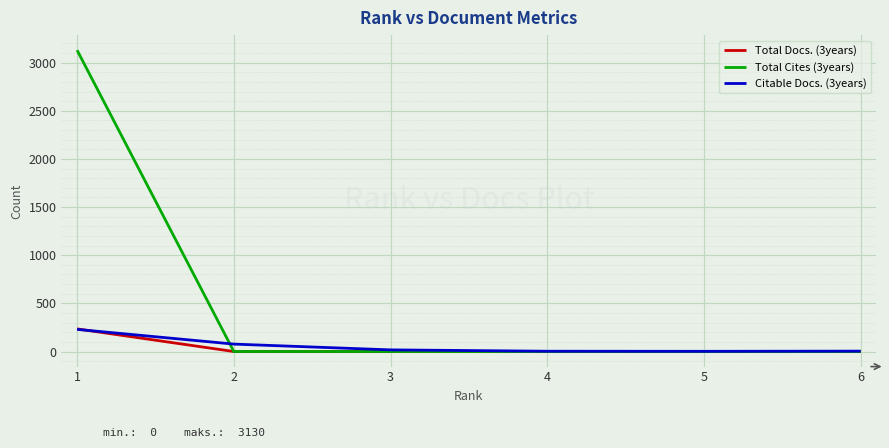

What is the greatest value displayed?

3130